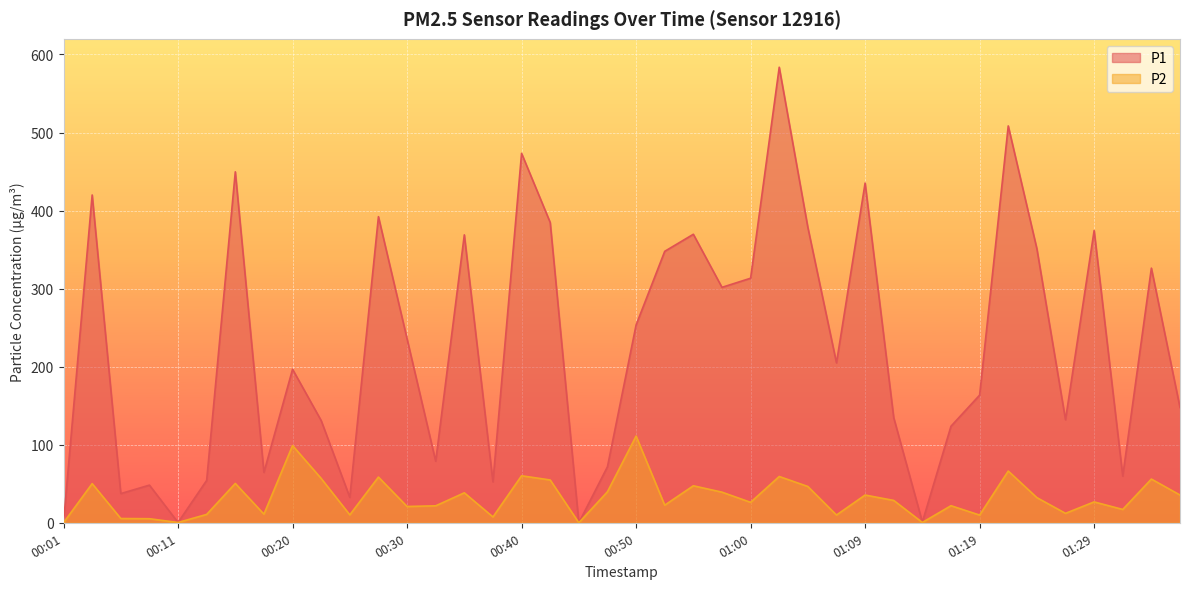

Which label corresponds to the smallest value in the chart?

00:45